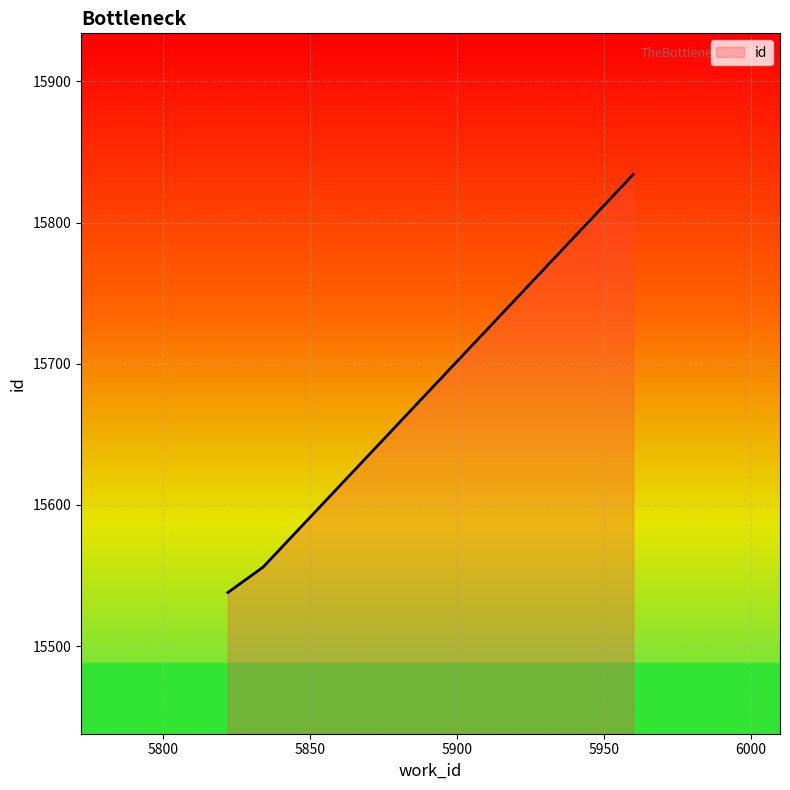

What is the difference between the maximum and minimum values?

296.0